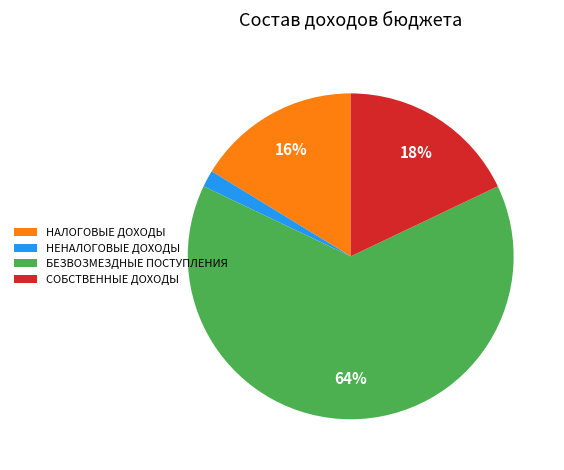

Which has a higher value, СОБСТВЕННЫЕ ДОХОДЫ or НАЛОГОВЫЕ ДОХОДЫ?

СОБСТВЕННЫЕ ДОХОДЫ